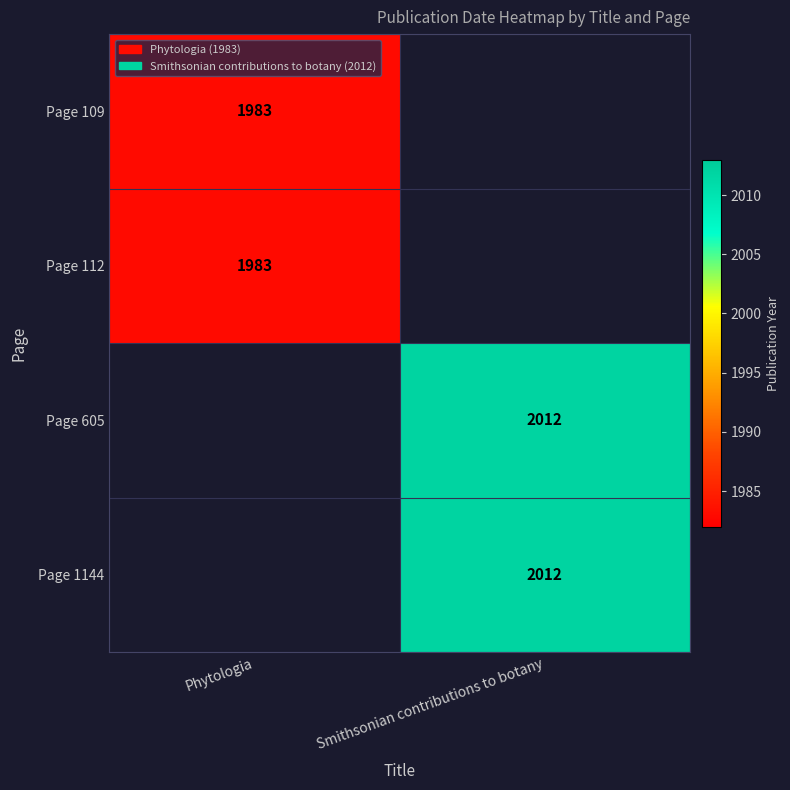

The value of Page 1144 at Smithsonian contributions to botany is 2012. True or false?

True